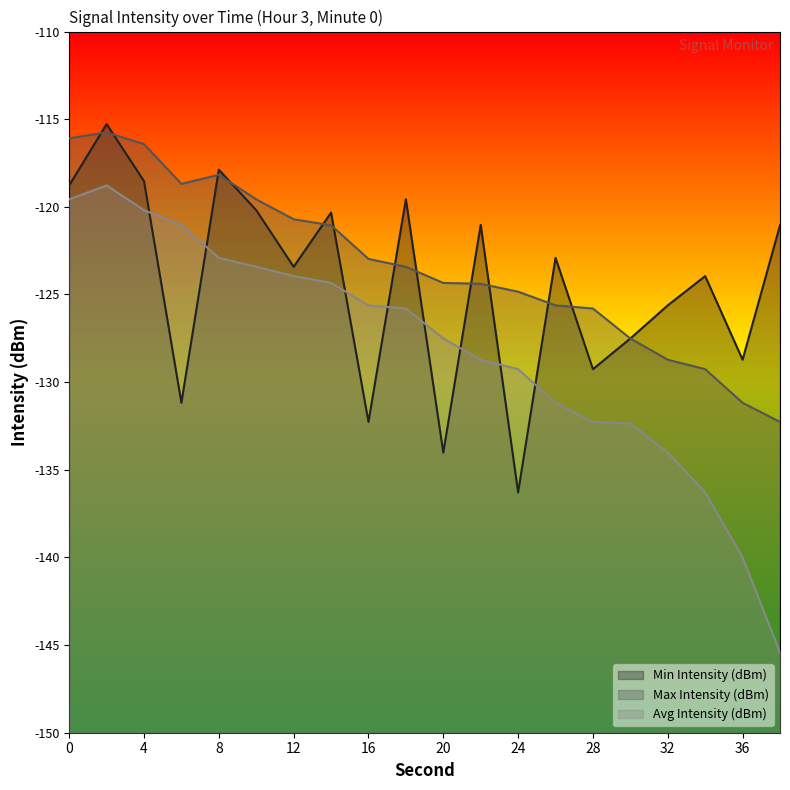

Reading right to left, list all the values displayed in this chart.

Min Intensity (dBm): 38=-121.0	36=-128.7	34=-124.0	32=-125.6	30=-127.5	28=-129.3	26=-122.9	24=-136.3	22=-121.0	20=-134.0	18=-119.6	16=-132.3	14=-120.3	12=-123.4	10=-120.2	8=-117.9	6=-131.2	4=-118.5	2=-115.3	0=-118.8
Max Intensity (dBm): 38=-132.3	36=-131.2	34=-129.3	32=-128.7	30=-127.5	28=-125.8	26=-125.6	24=-124.8	22=-124.4	20=-124.3	18=-123.4	16=-123.0	14=-121.0	12=-120.7	10=-119.6	8=-118.2	6=-118.7	4=-116.4	2=-115.8	0=-116.1
Avg Intensity (dBm): 38=-145.4	36=-140.0	34=-136.3	32=-134.0	30=-132.4	28=-132.3	26=-131.2	24=-129.3	22=-128.7	20=-127.5	18=-125.8	16=-125.6	14=-124.3	12=-124.0	10=-123.4	8=-122.9	6=-121.0	4=-120.2	2=-118.8	0=-119.6